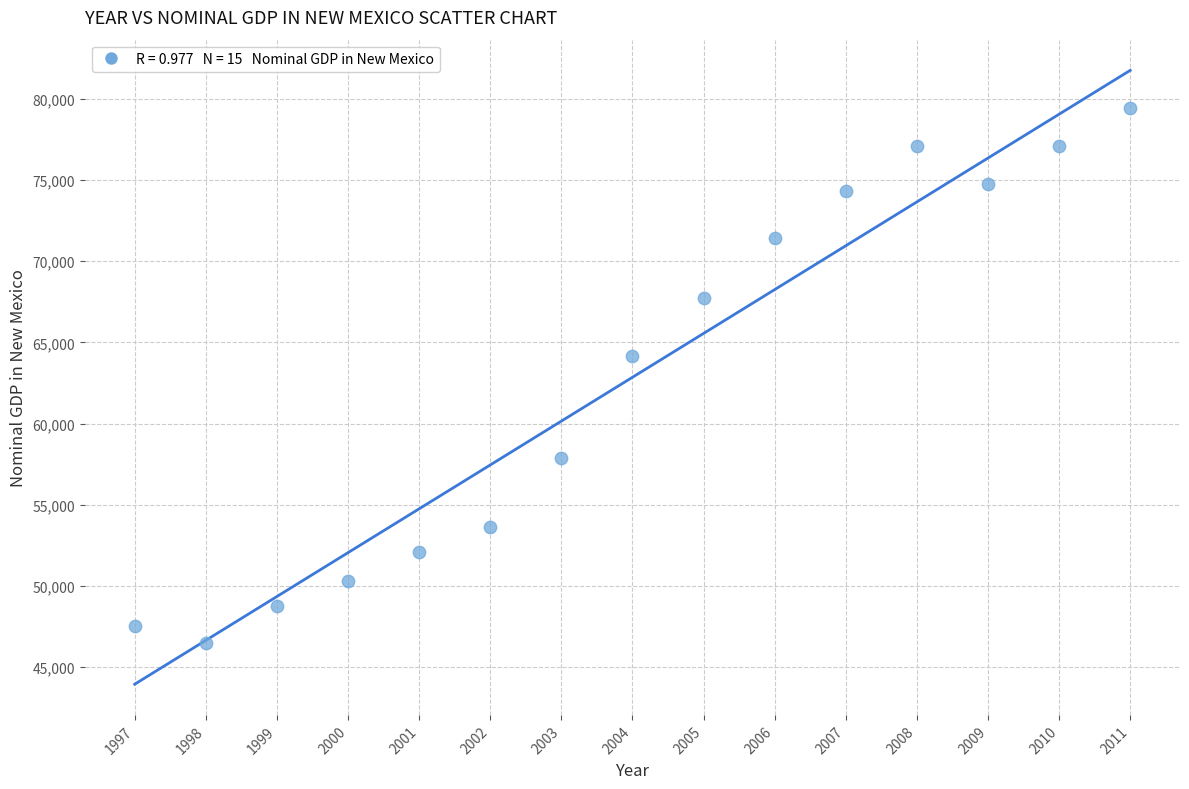

What Y value in the scatter plot is closest to 62946?

64196